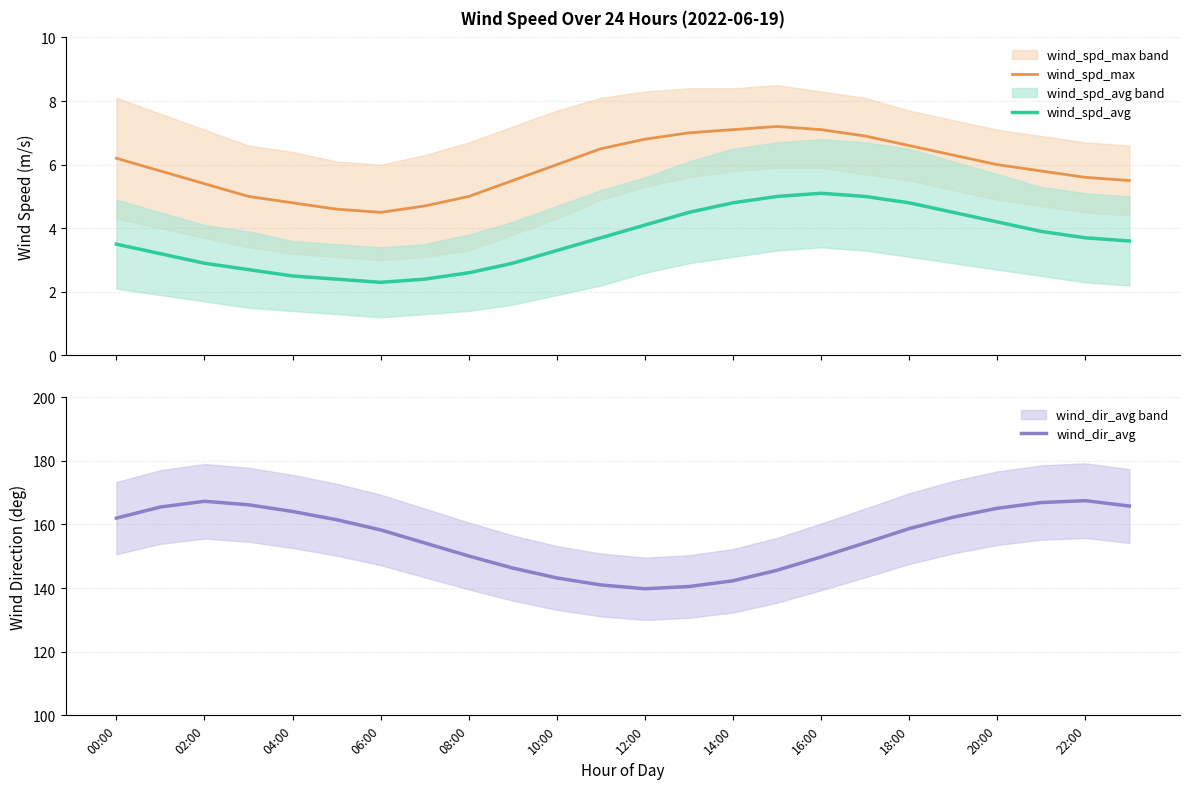

What is the maximum value for wind_dir_avg?

167.5